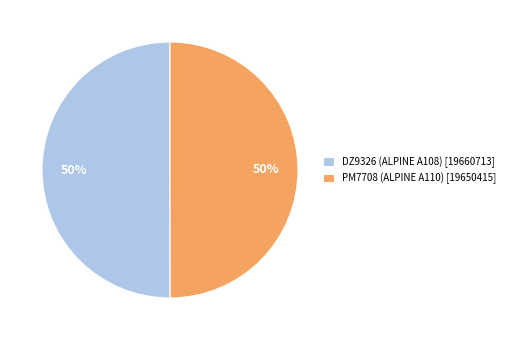

Is it true that PM7708 (ALPINE A110) is 65% of the pie?

False